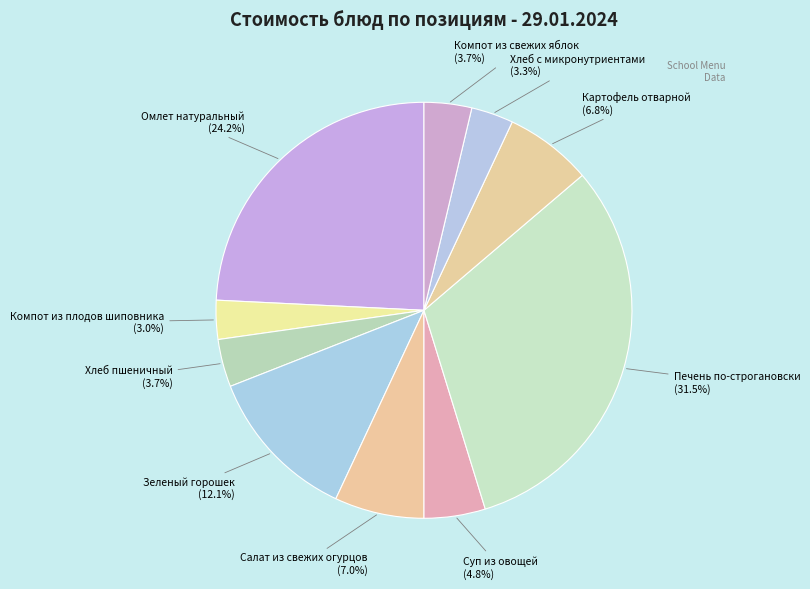

Is it true that Зеленый горошек is 12% of the pie?

True